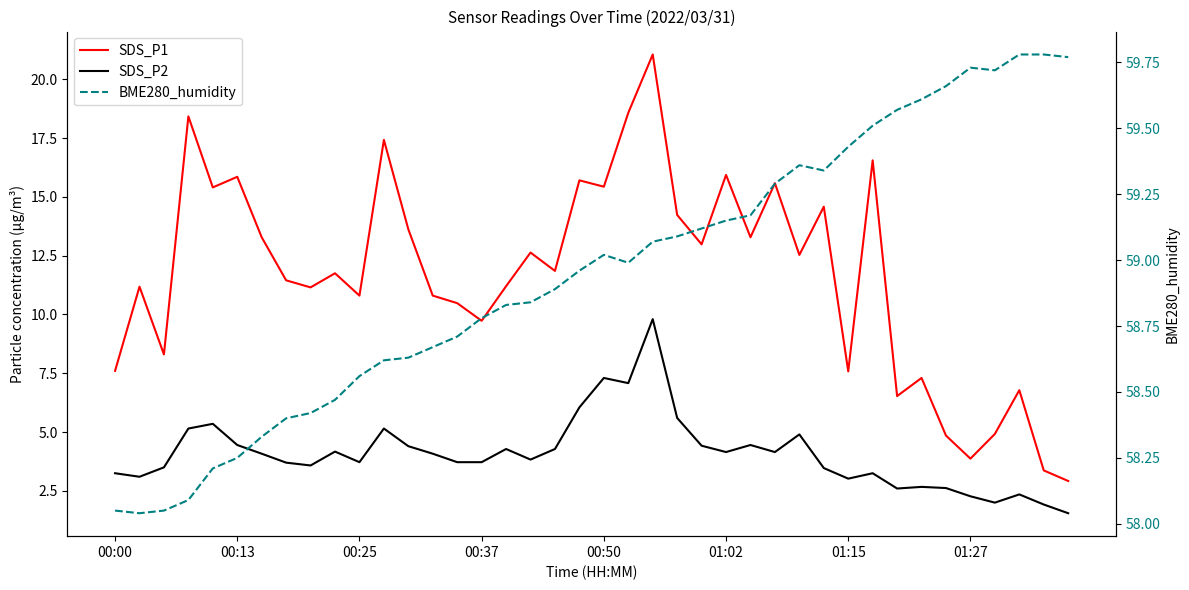

How many lines are shown in the chart?

3